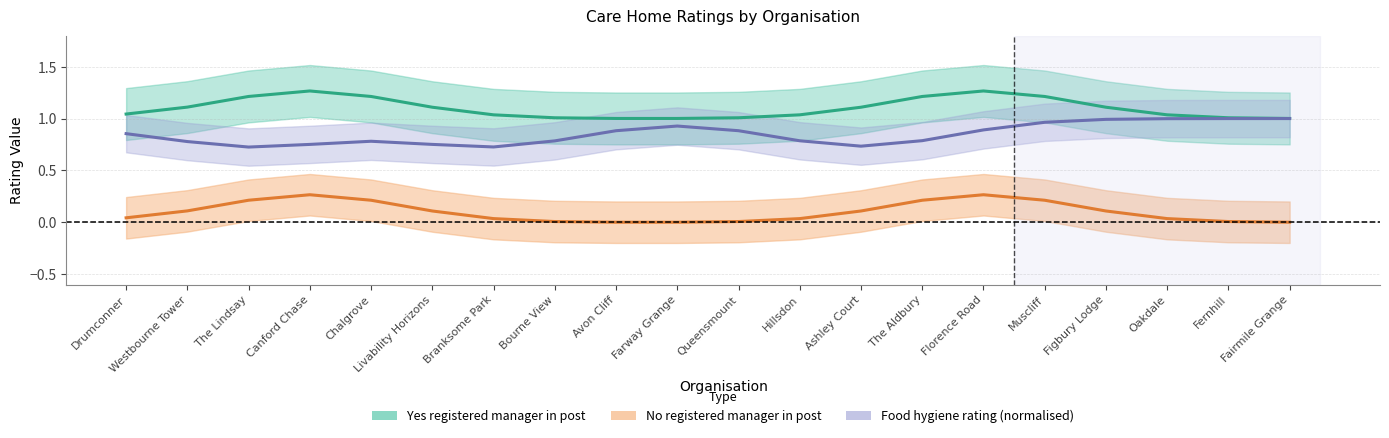

True or false: Food hygiene rating (normalised) and Yes registered manager in post cross at least once.

False